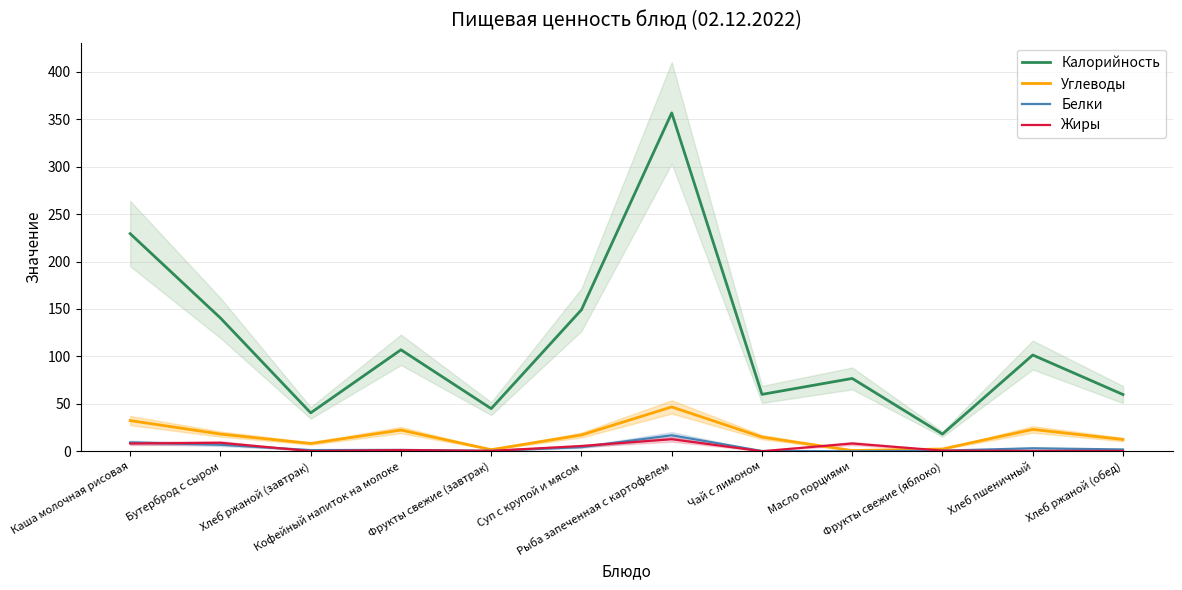

True or false: Жиры has more than 2 points higher than both neighbors.

True